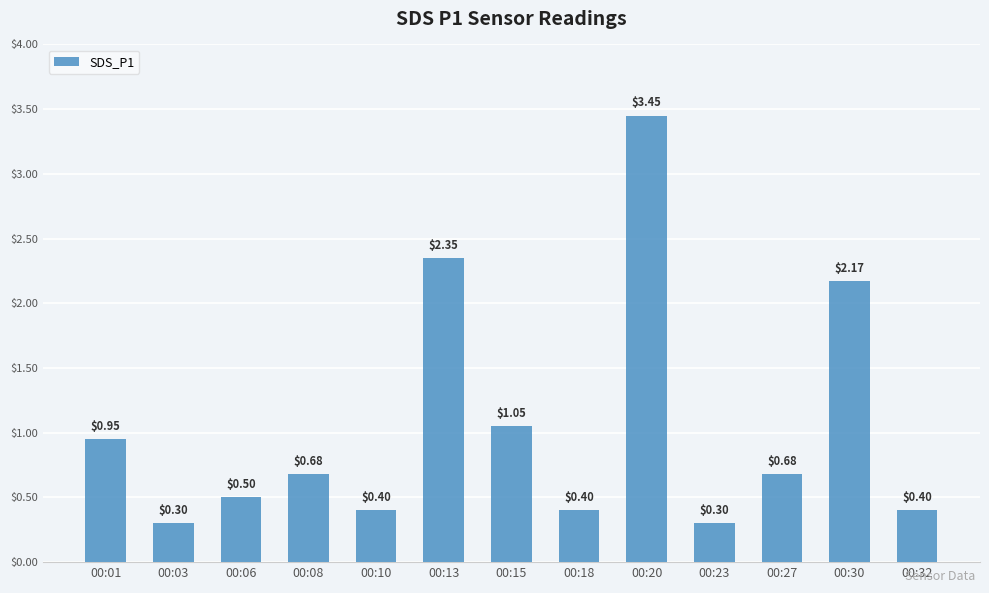

What is the sum of all values?

13.6